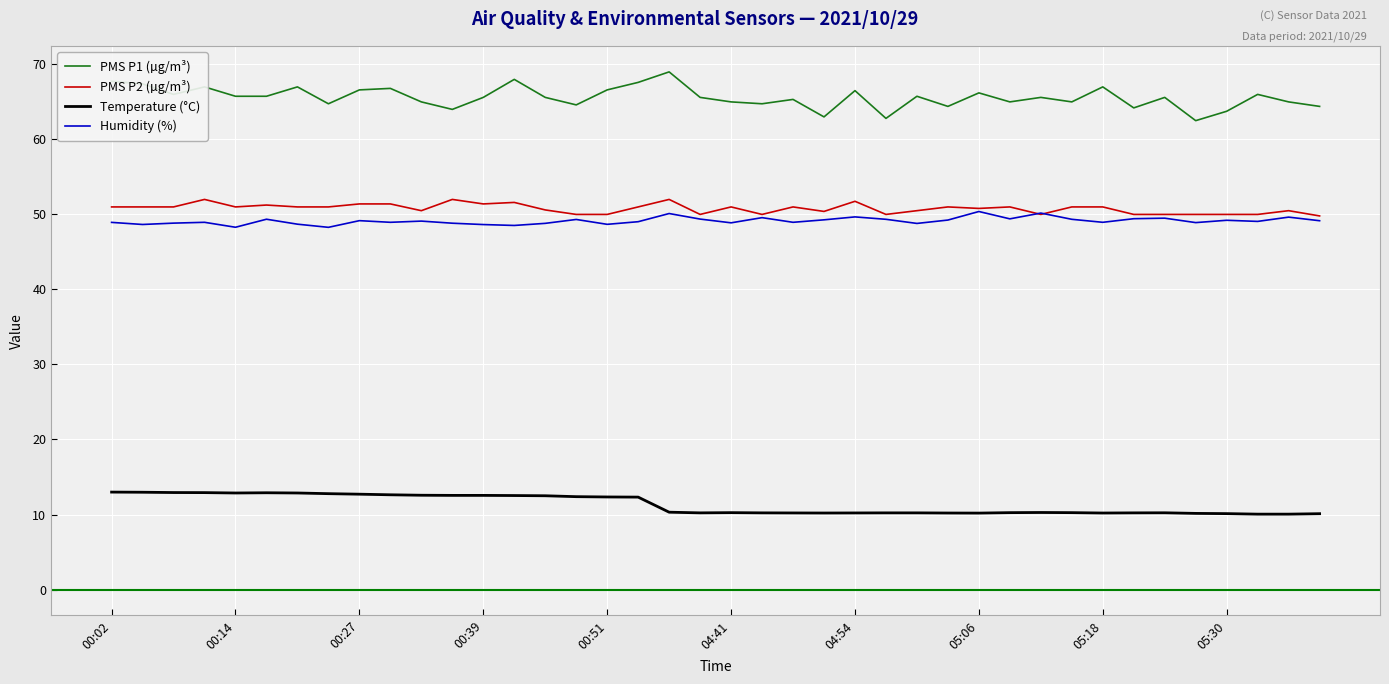

Which series has the largest total across all categories?

PMS P1 (µg/m³)